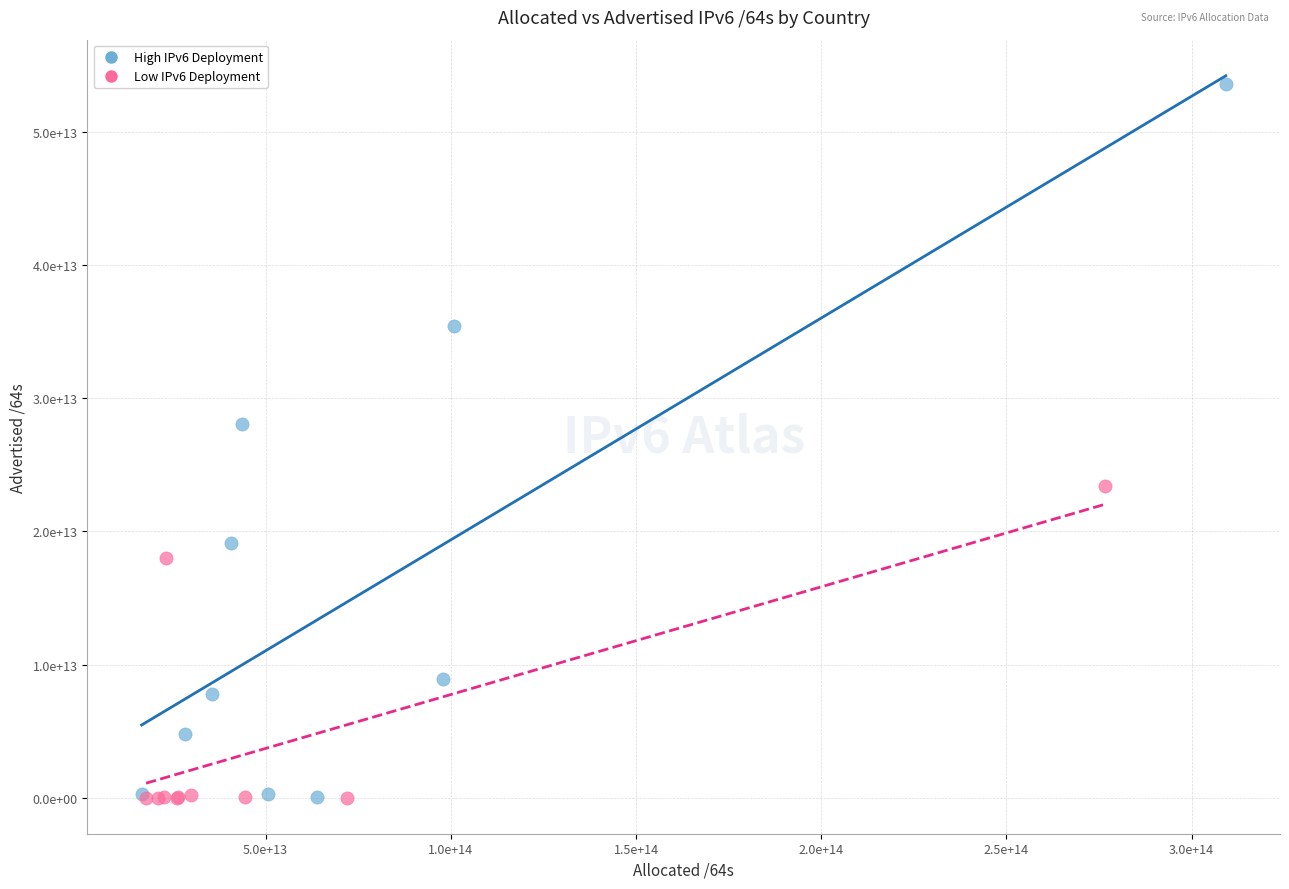

Which series has the largest Y range (max minus min)?

High IPv6 Deployment